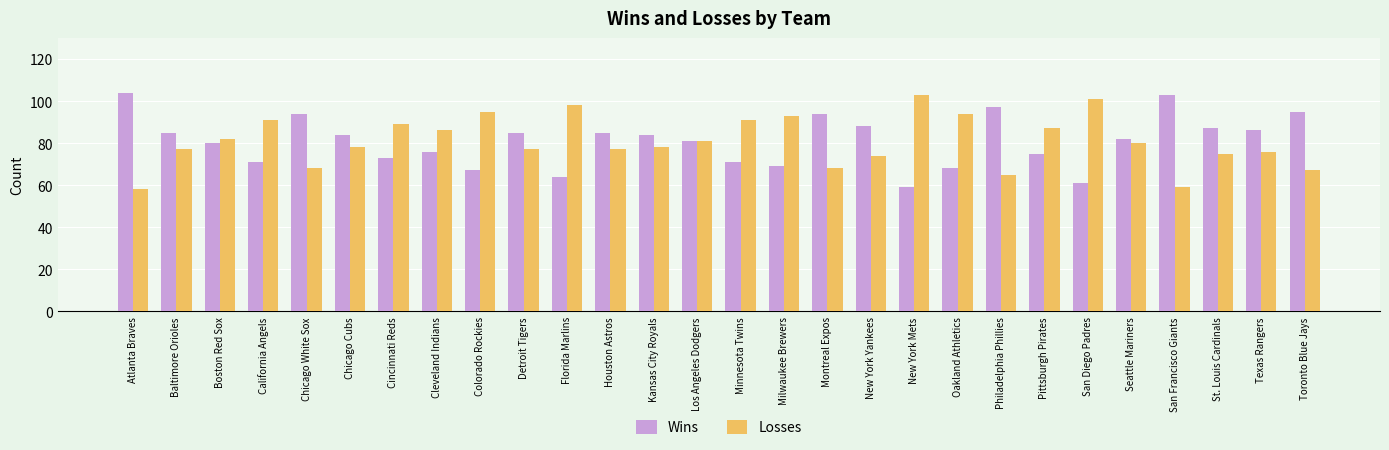

What is the difference between the highest and lowest values at San Francisco Giants?

44